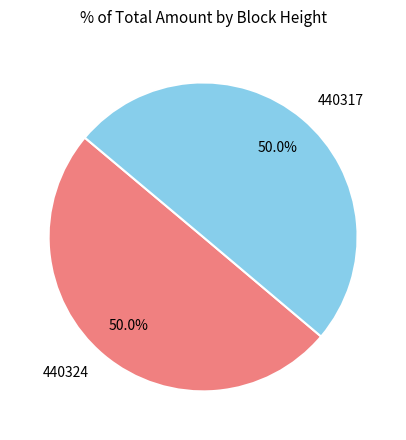

How many slices are in this pie chart?

2